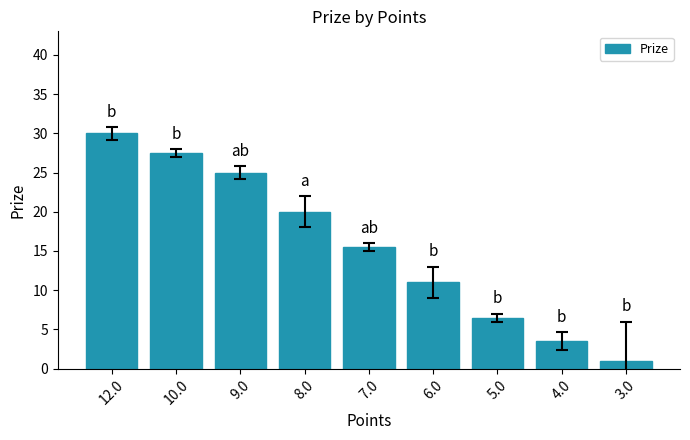

What is the label of the 5th bar from the right?

7.0